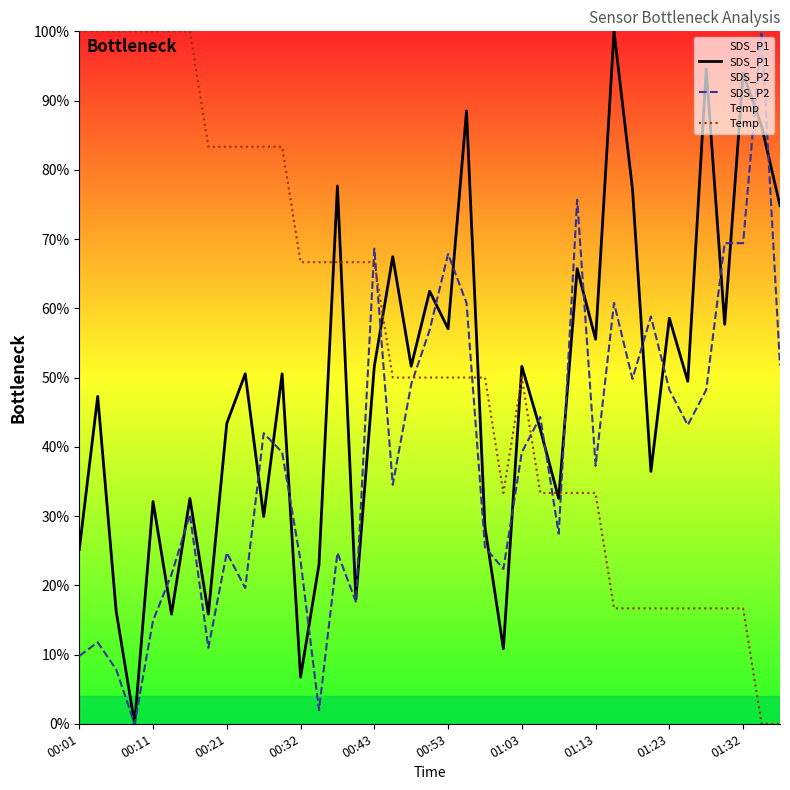

How many interior local valleys does the SDS_P2 series have?

11